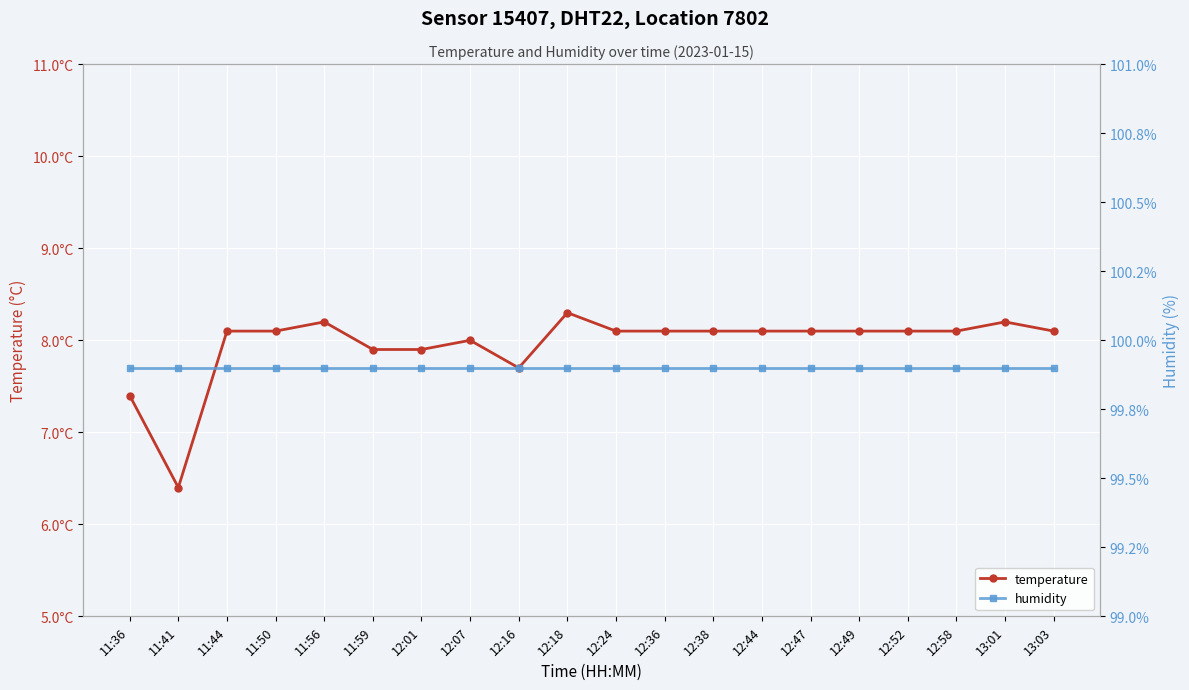

What is the highest value of the humidity series?

99.9